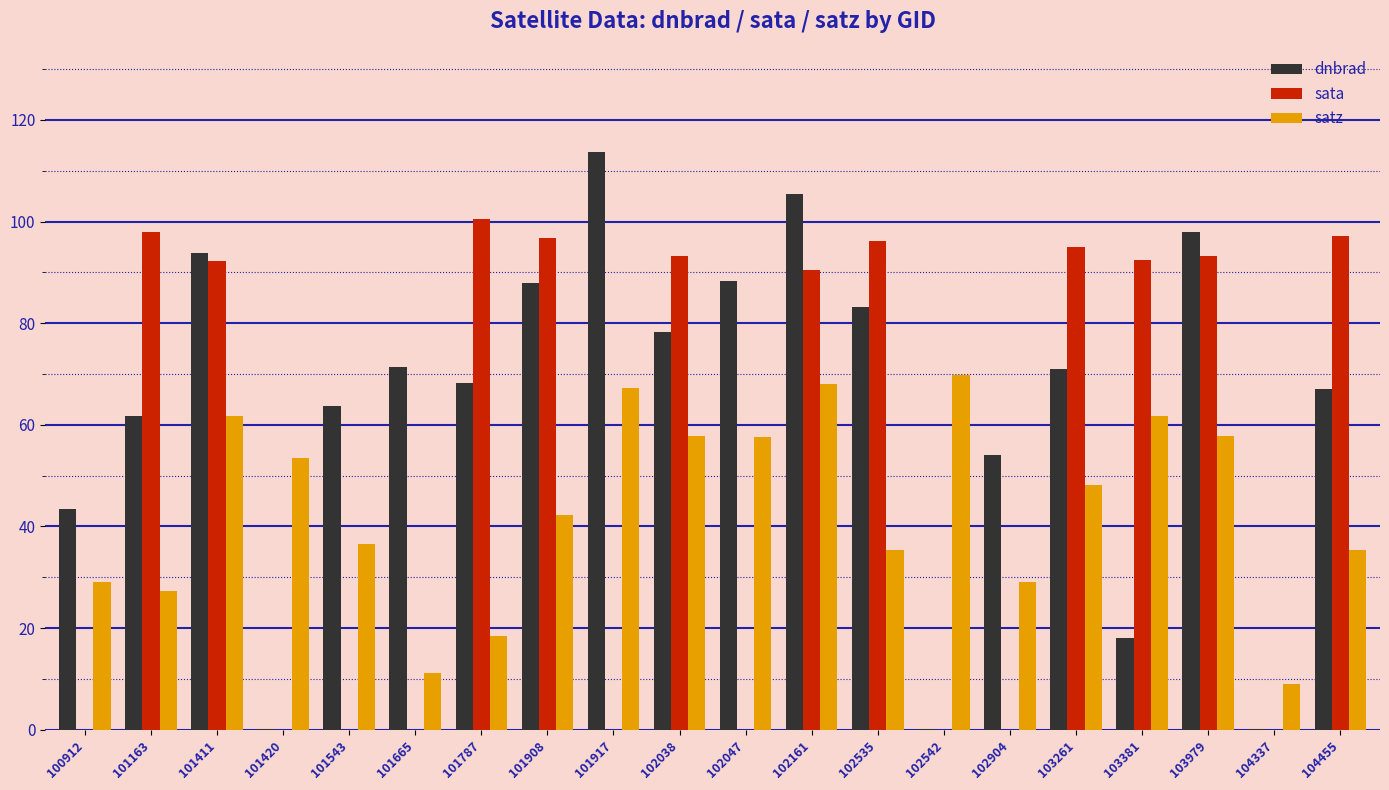

What is the sum of all sata values?

407.2